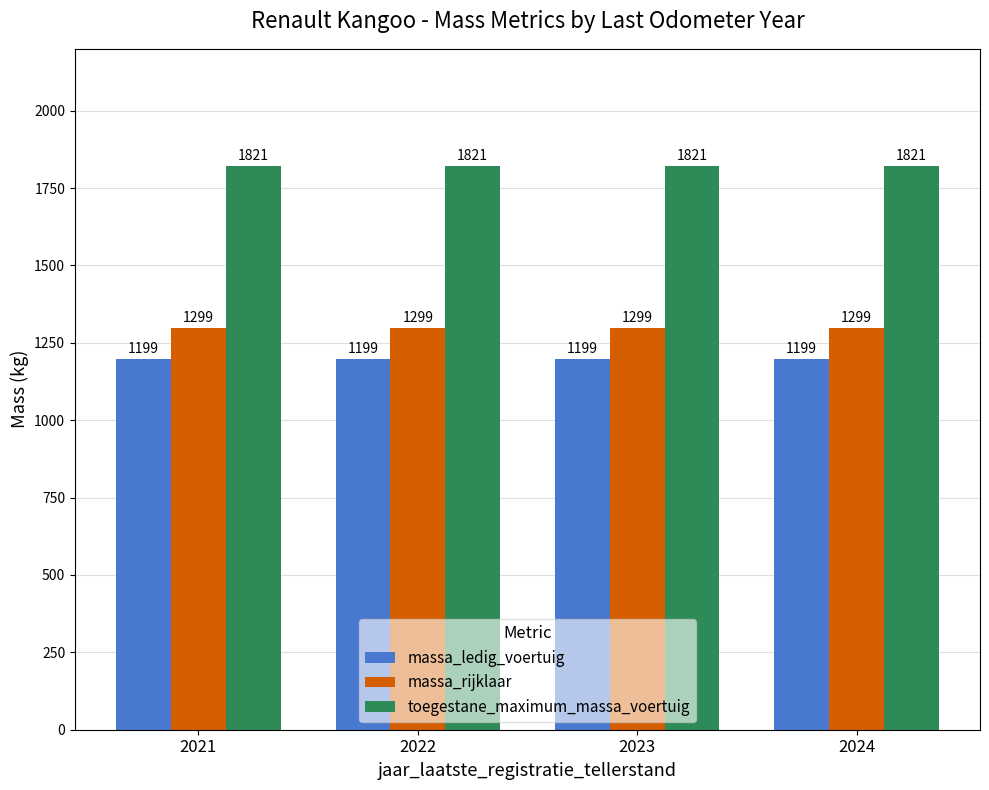

What is the sum of all massa_rijklaar values?

5196